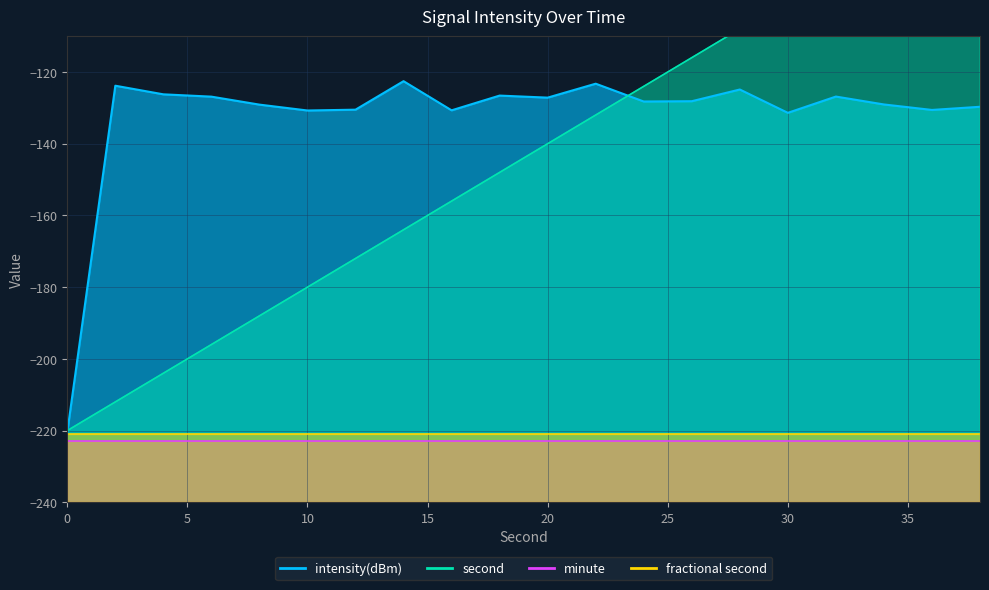

True or false: second has a value of -179.5 at 30.

False